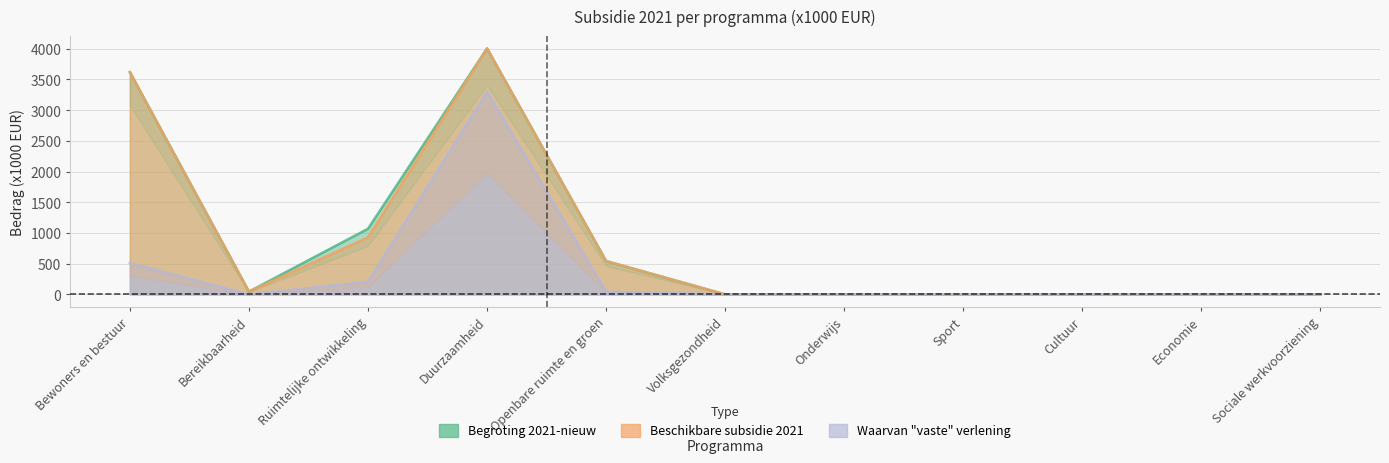

Between Duurzaamheid and Sport, which series saw the biggest shift?

Begroting 2021-nieuw